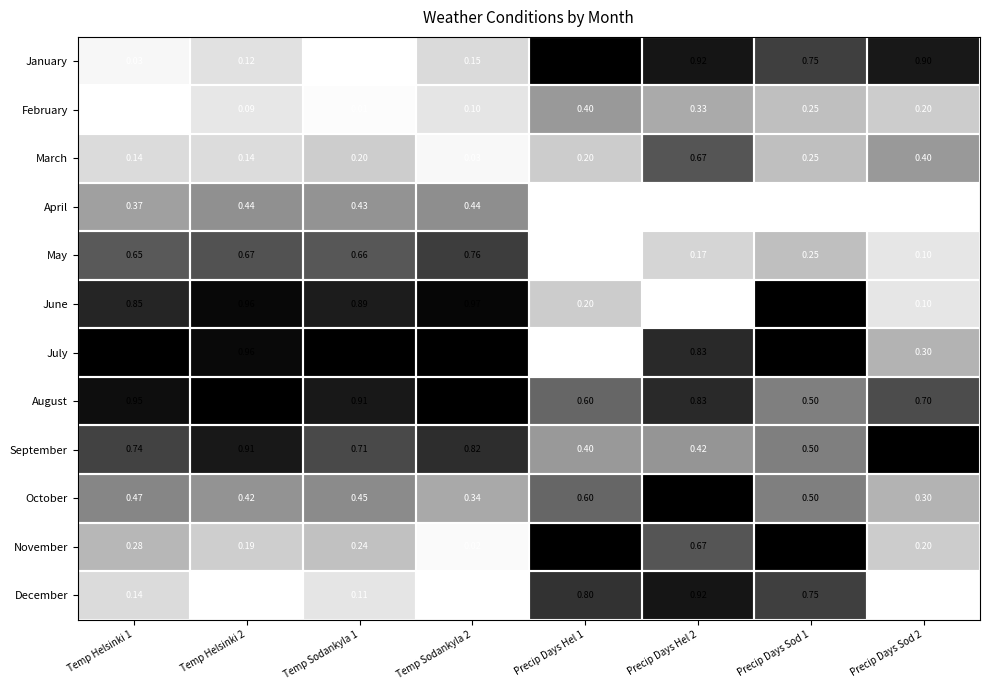

Which series changed the most between Precip Days Hel 2 and Precip Days Sod 2?

December